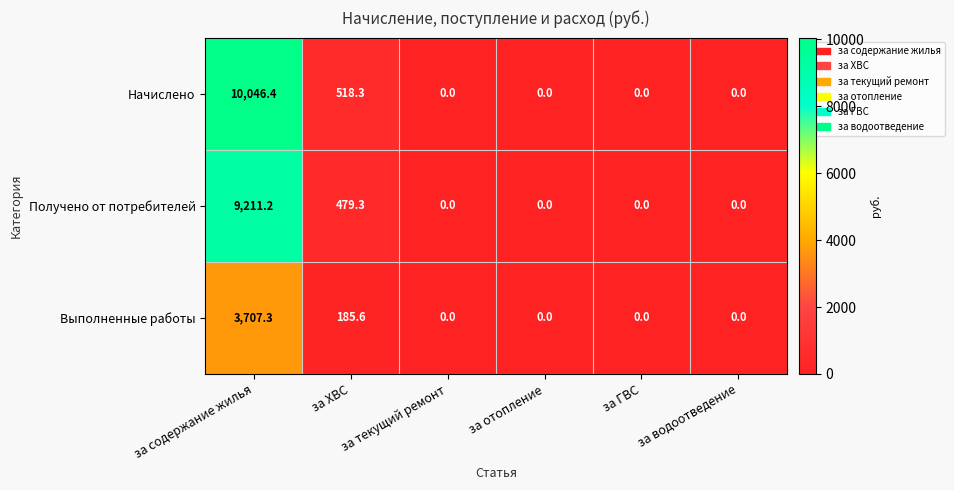

What is the difference between the second highest and second lowest values in the Начислено series?

518.3